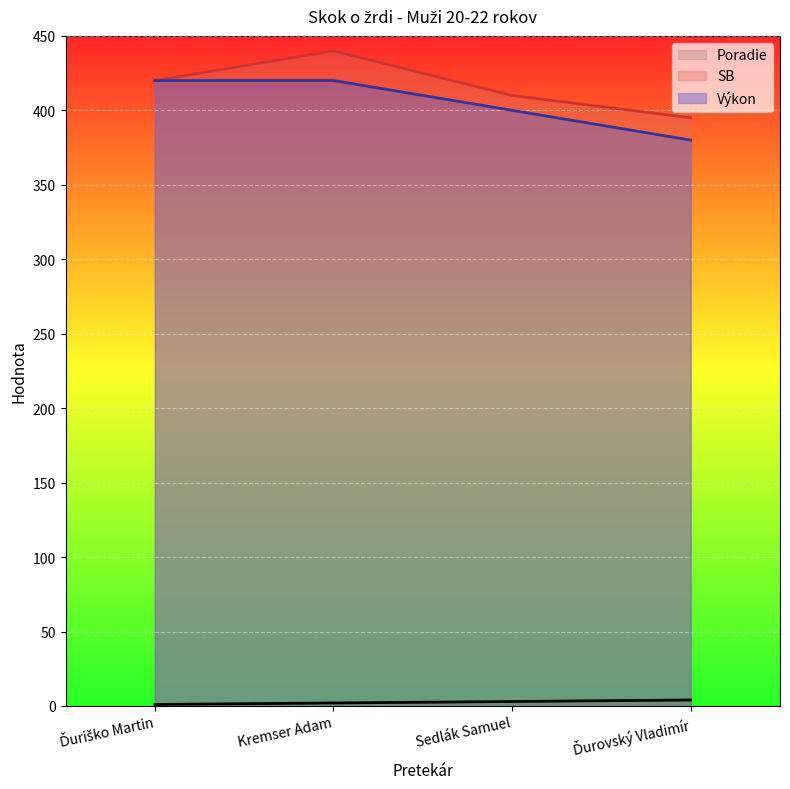

In SB, how many points are higher than both neighbors (excluding endpoints)?

1